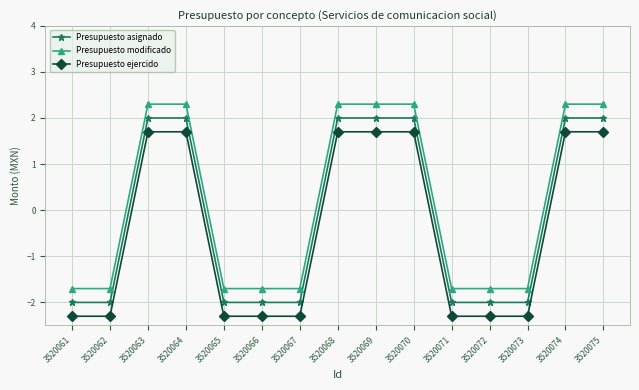

What is the smallest value displayed?

-2.3